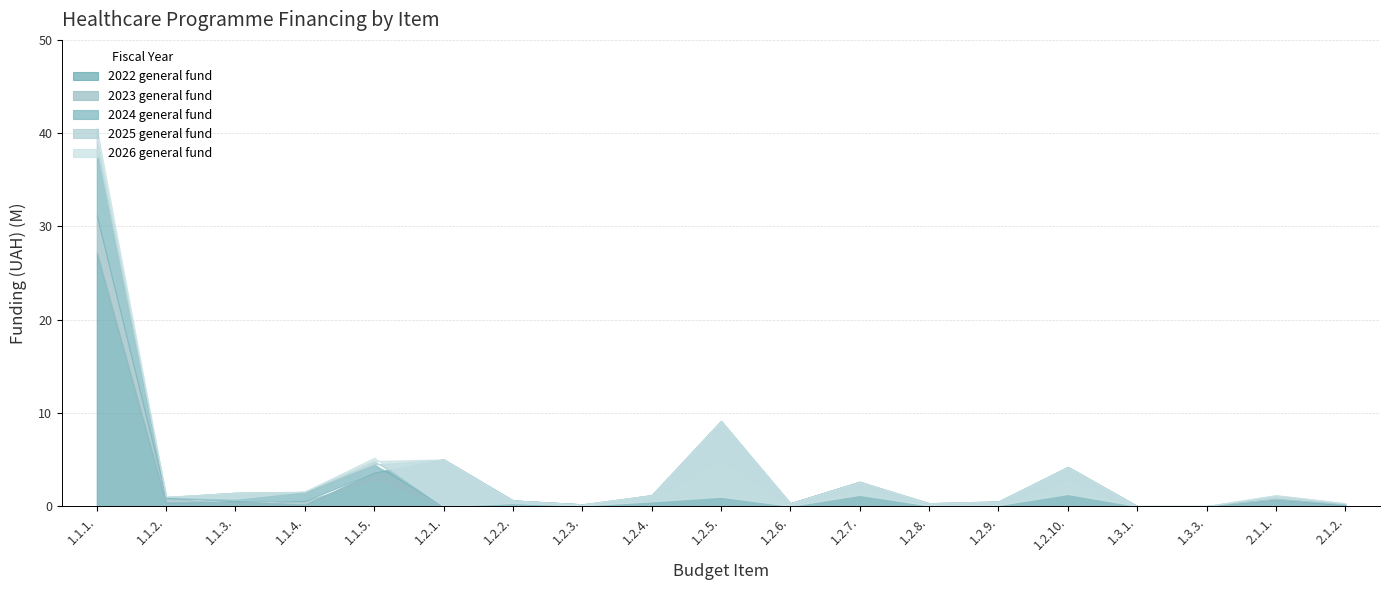

True or false: 2023 general fund and 2024 general fund cross at least once.

False